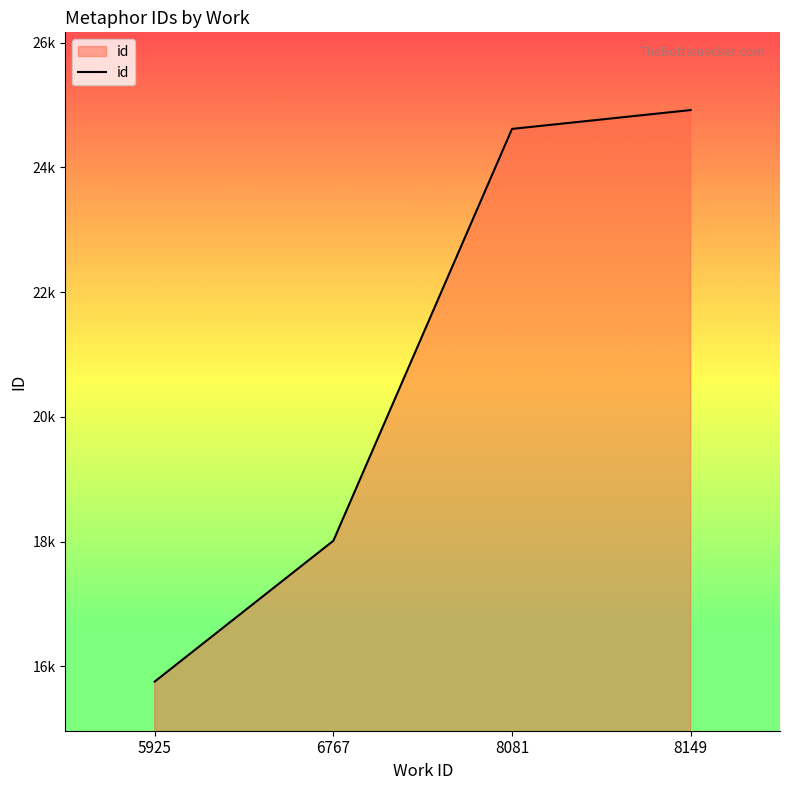

What is the change in value from 5925 to 8081?

+8858